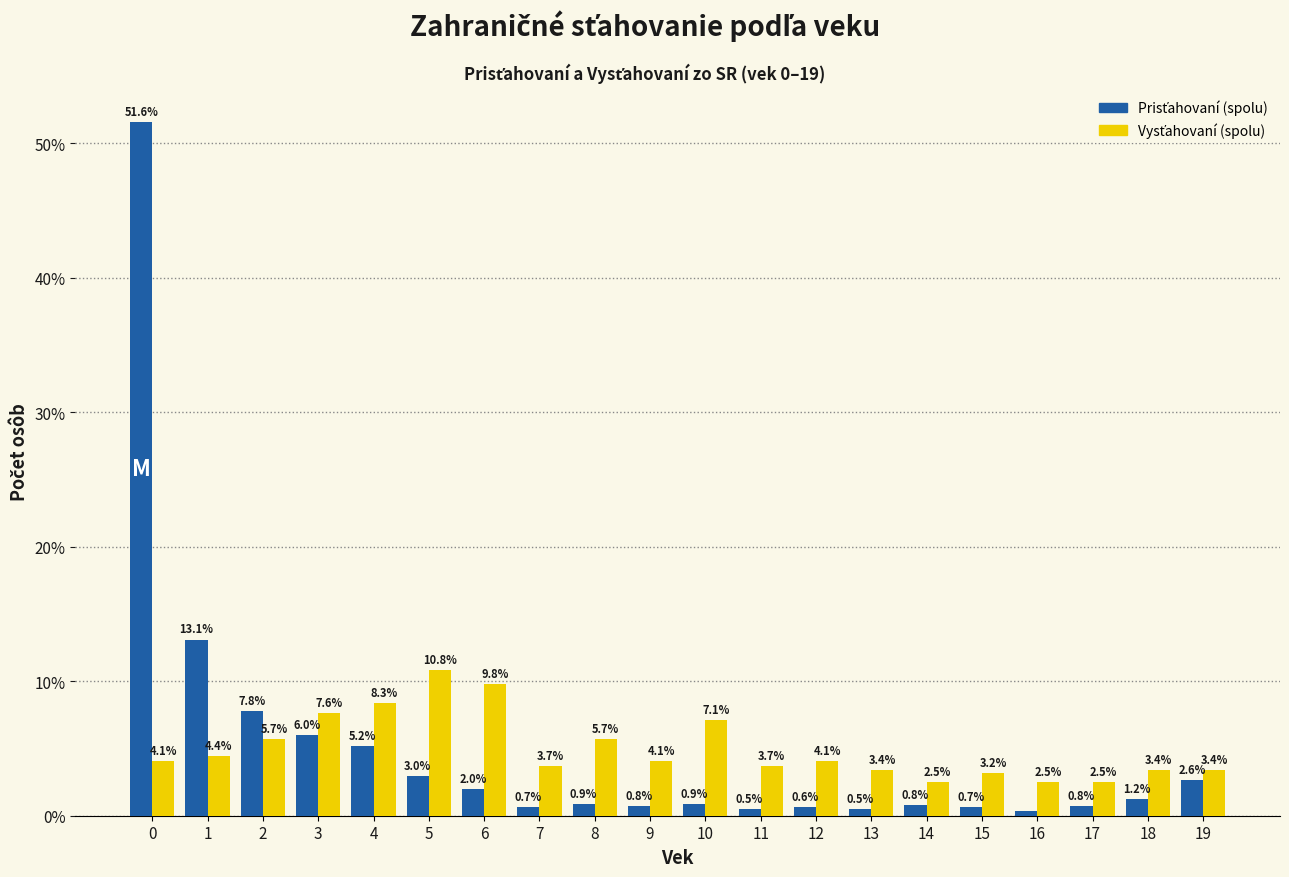

At which category does the chart reach its minimum across all series?

16